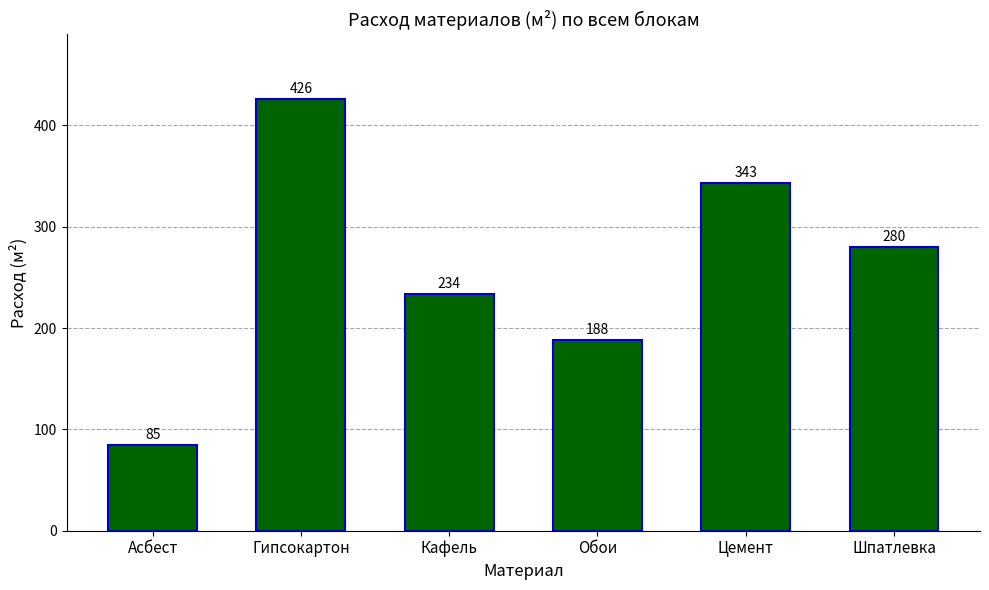

Rank the categories by value from lowest to highest.

Асбест, Обои, Кафель, Шпатлевка, Цемент, Гипсокартон